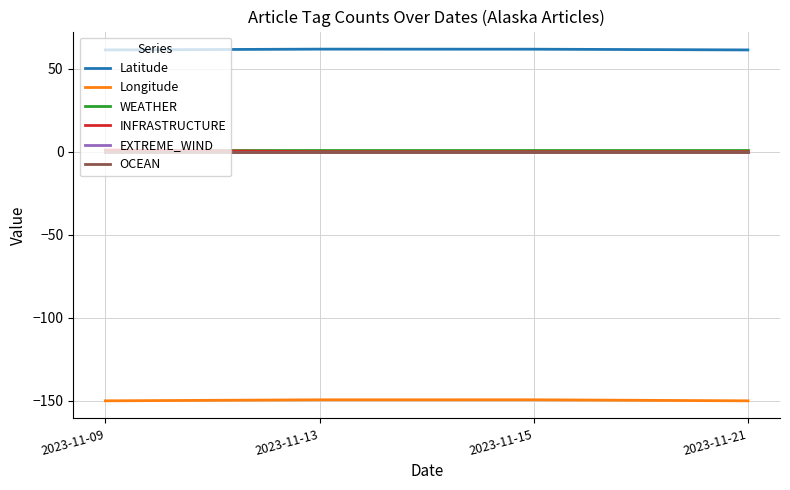

True or false: Latitude and WEATHER intersect in this chart.

False